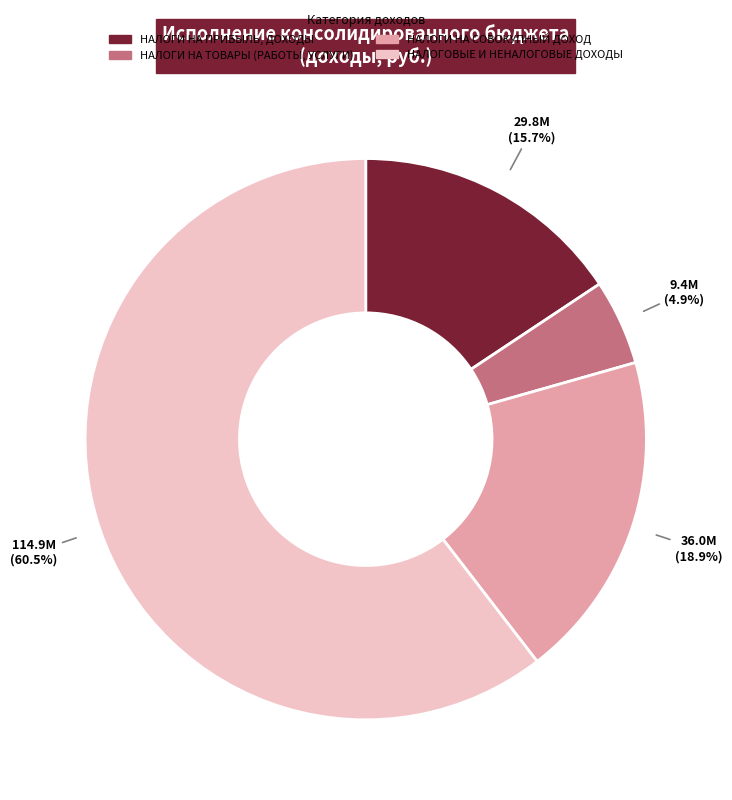

To the nearest percent, what portion does НАЛОГИ НА ТОВАРЫ (РАБОТЫ, УСЛУГИ) represent?

5%